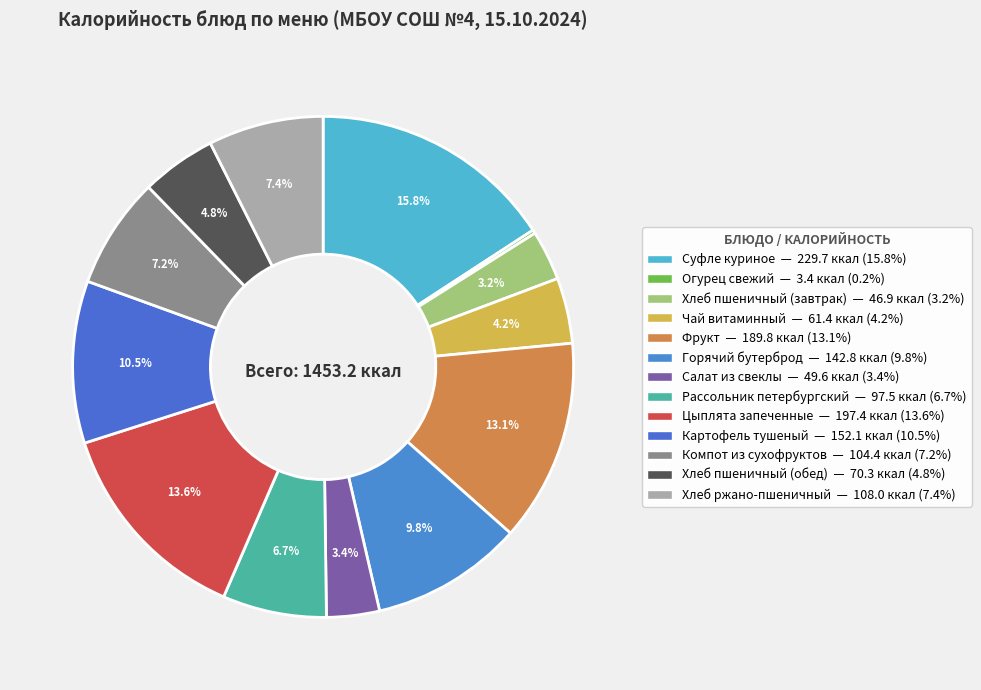

Count the number of slices in the pie.

13